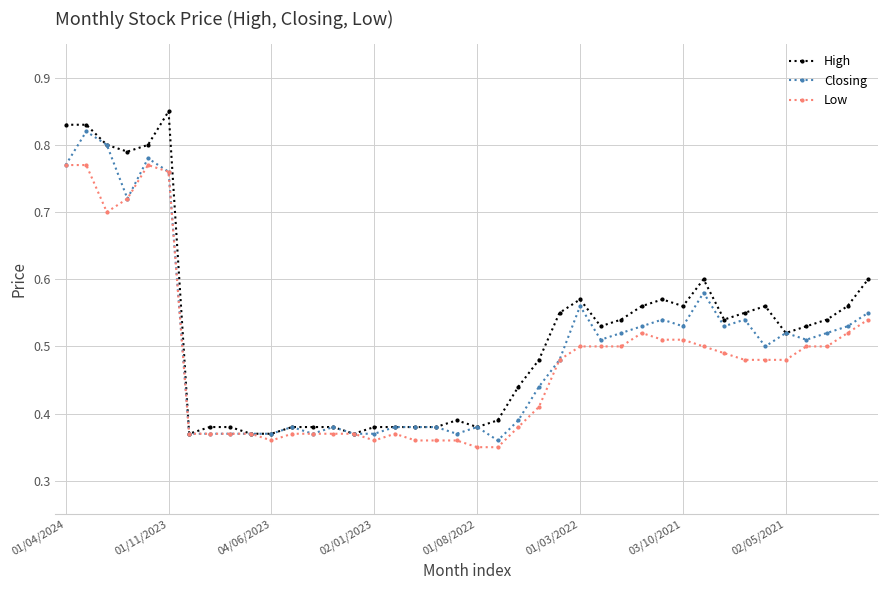

At how many categories does at least one series exceed 0?

40